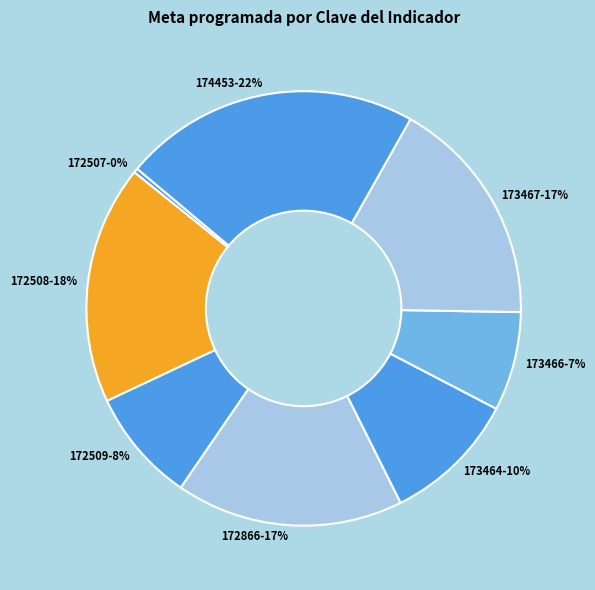

True or false: 172508 accounts for 18% of the total.

True